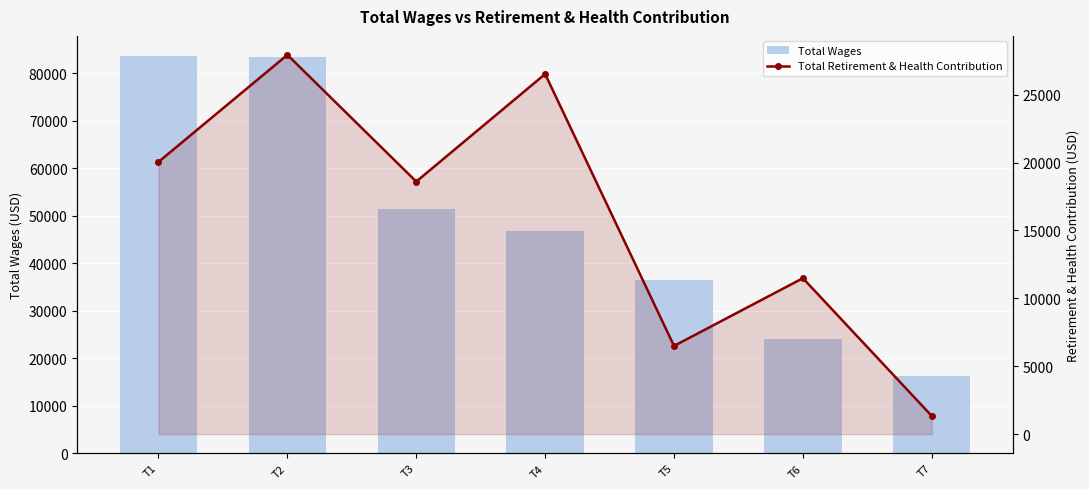

List the series in order of their peak value, highest first.

Total Wages, Total Retirement & Health Contribution